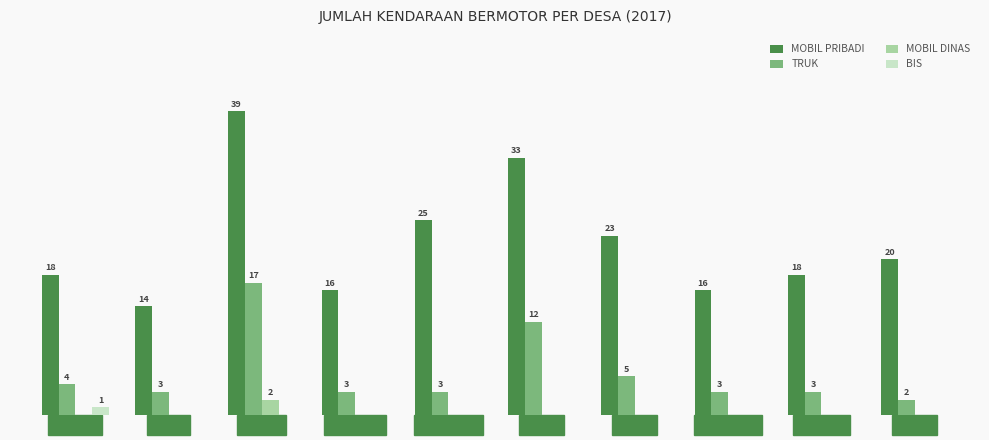

Which category has the highest value across all series?

Bulusari